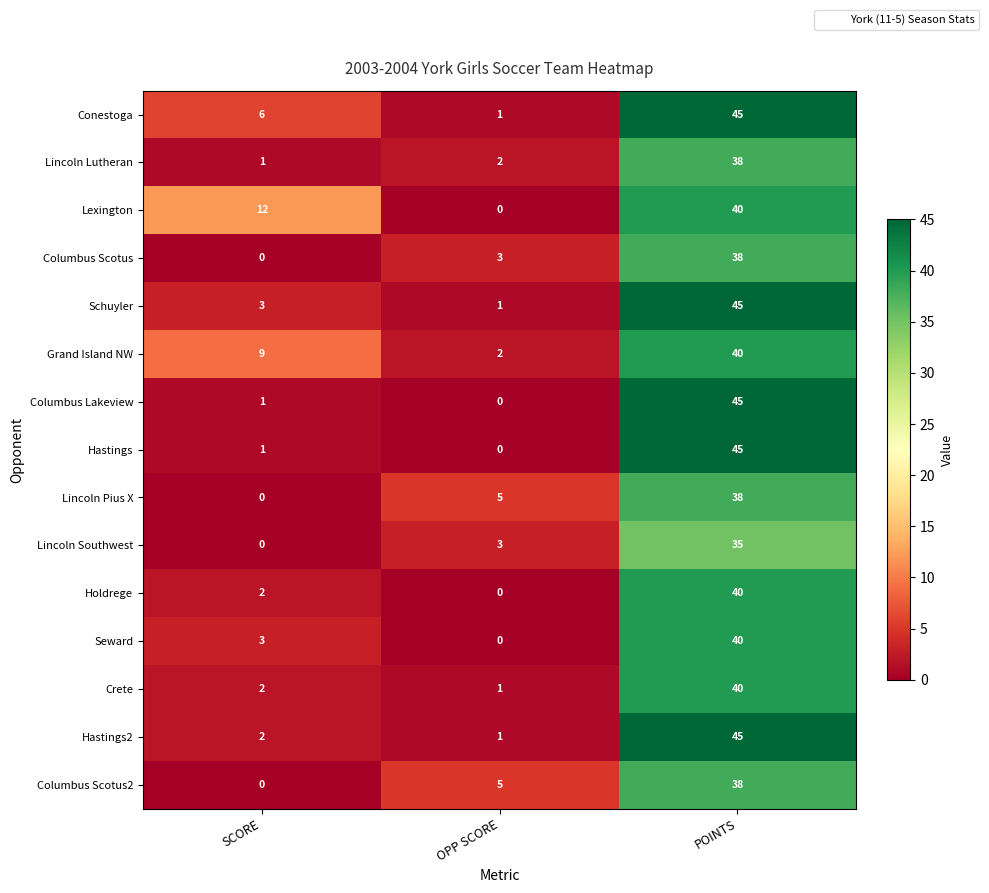

True or false: Lincoln Pius X has a value of 1 at OPP SCORE.

False